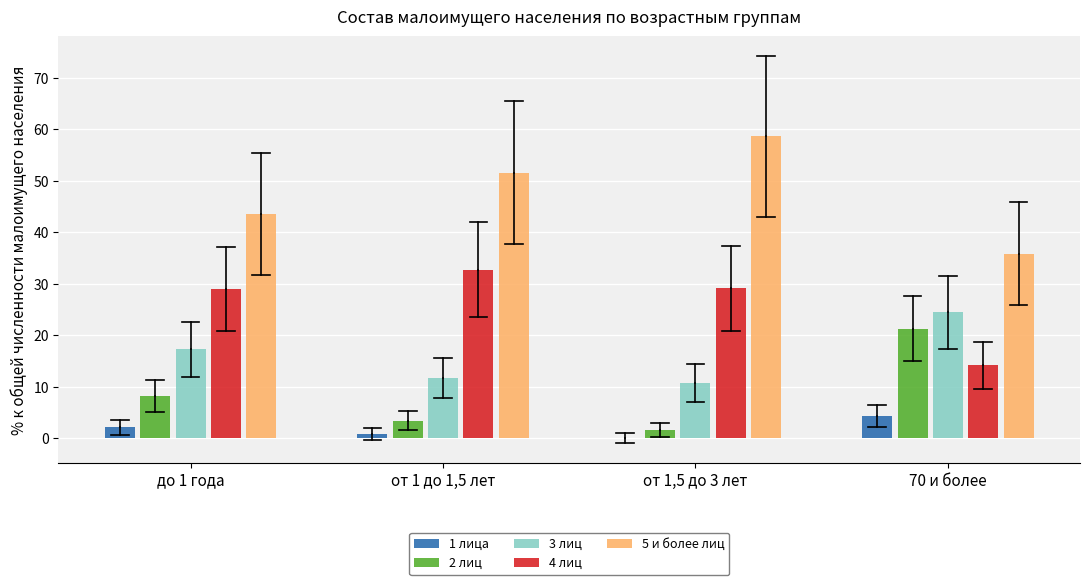

Is the value of 4 лиц at до 1 года greater than the value of 2 лиц at от 1,5 до 3 лет?

Yes